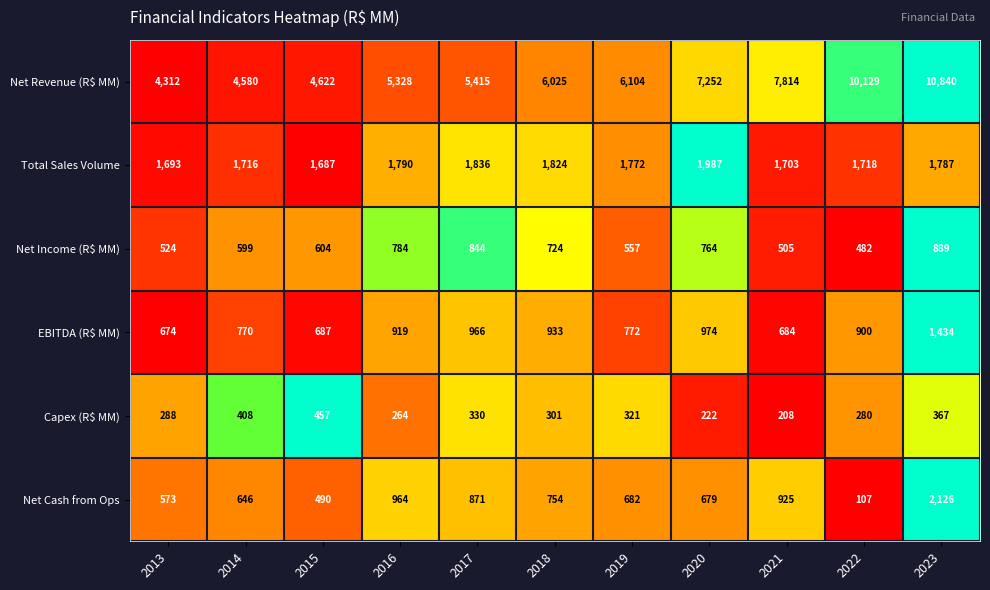

What is the difference between the highest and lowest values at 2013?

4024